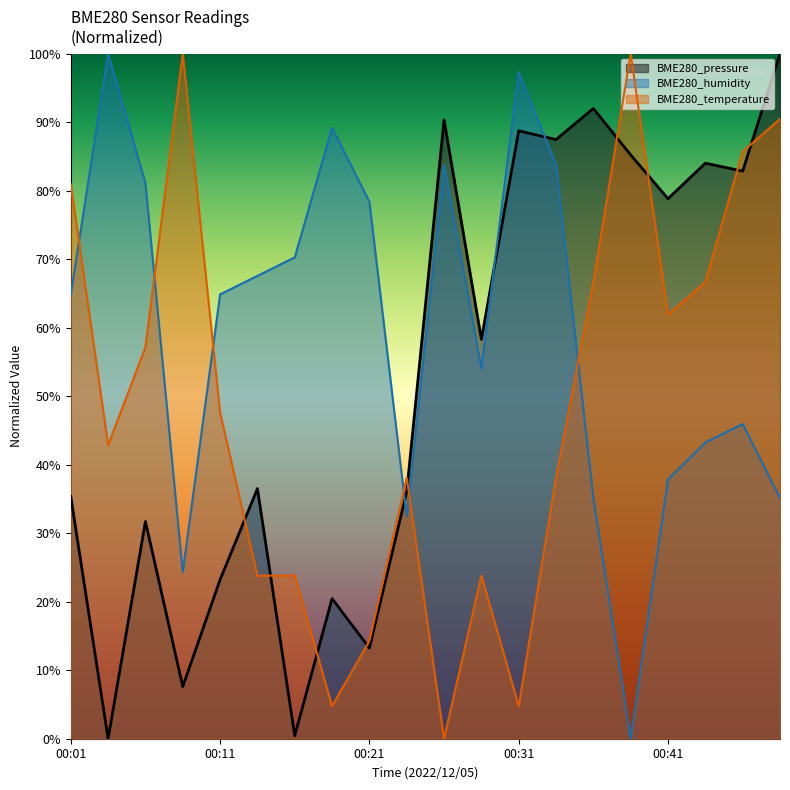

How many series are shown in this chart?

3